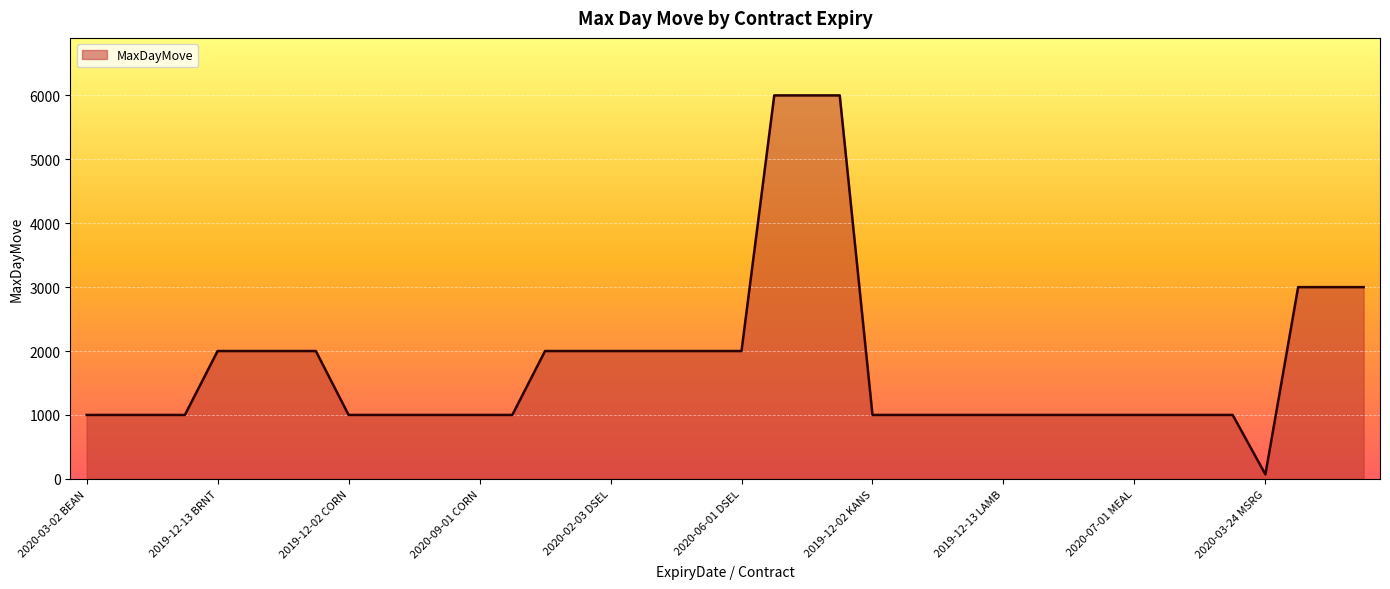

What is the difference between the maximum and minimum values?

5930